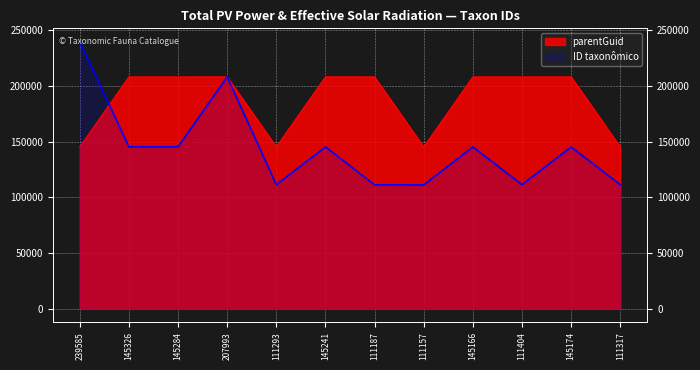

How many data points in ID taxonômico are above 145174?

5